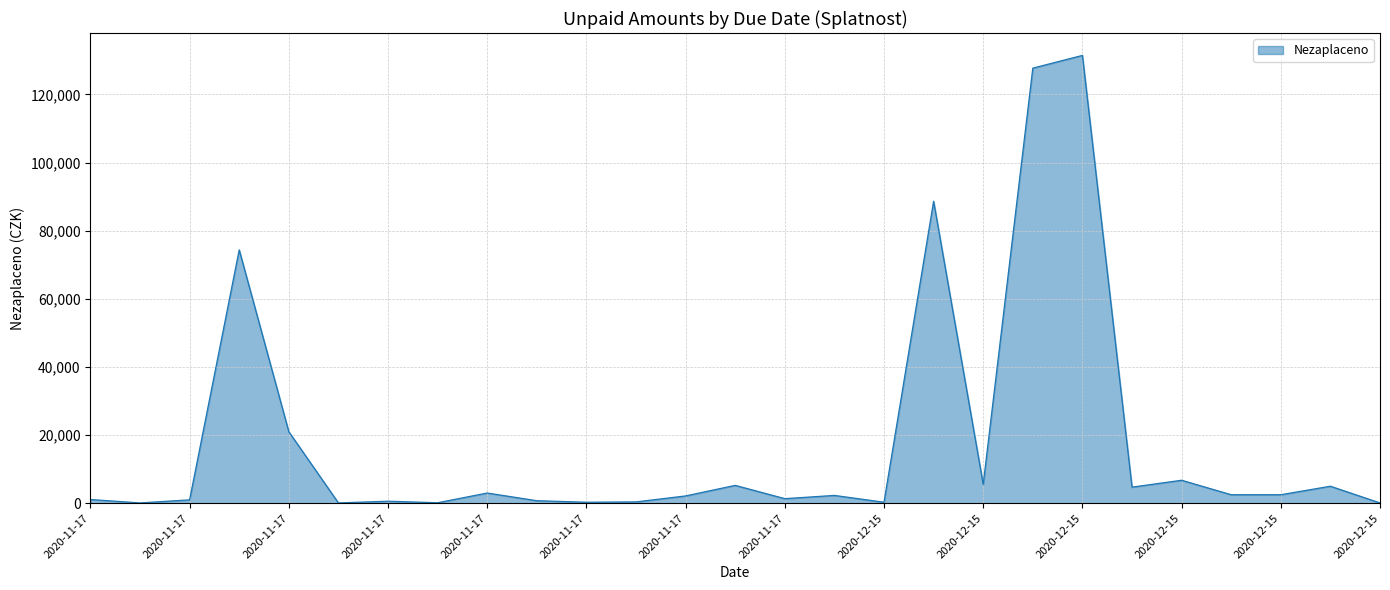

What is the maximum value shown in the chart?

131450.0